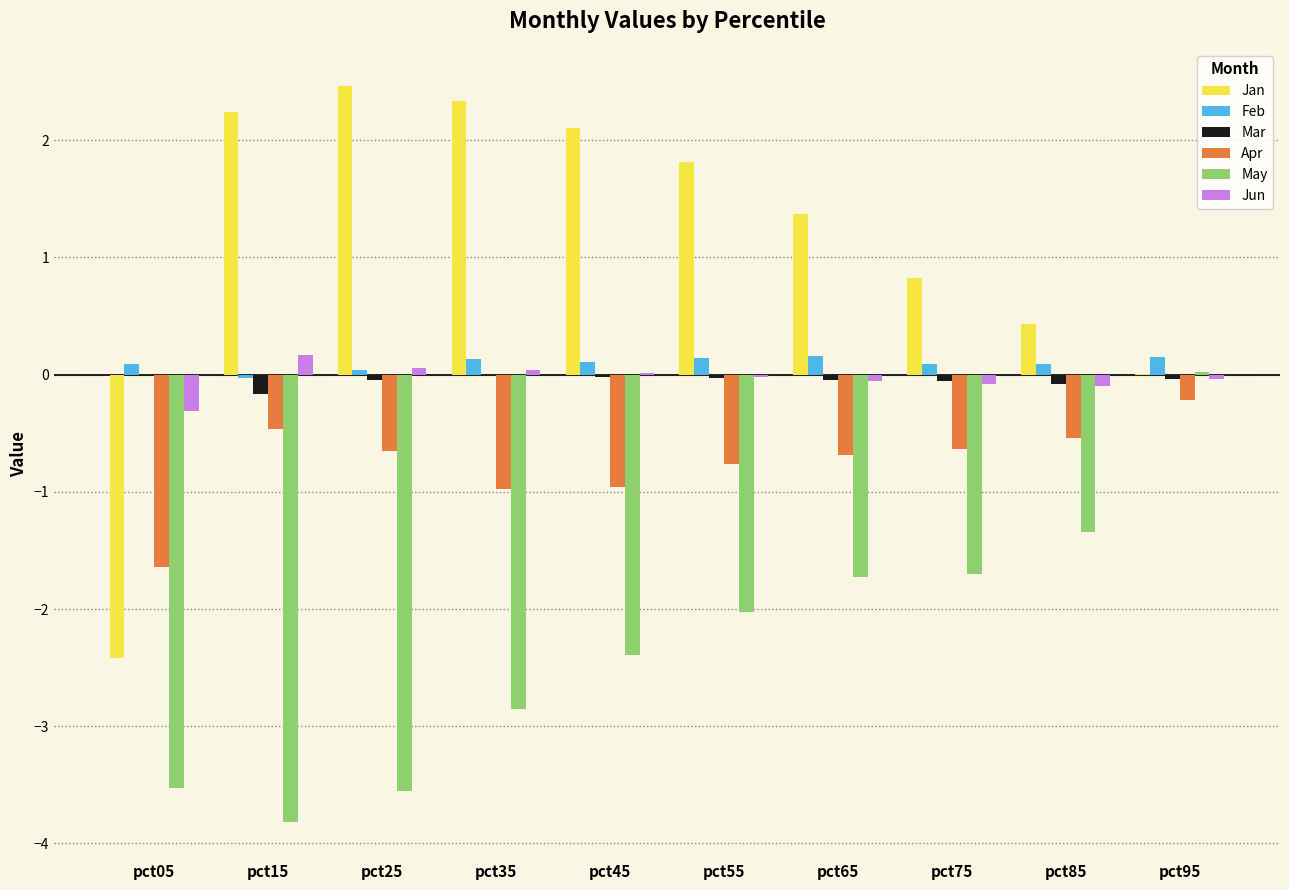

What is the sum of all Jan values?

11.2